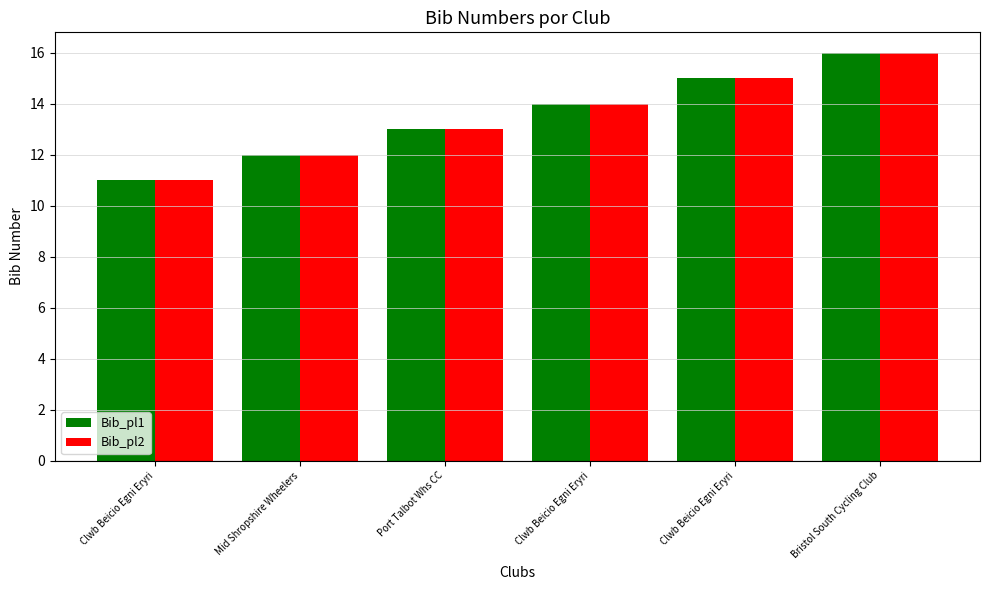

Count the number of categories in the chart.

6